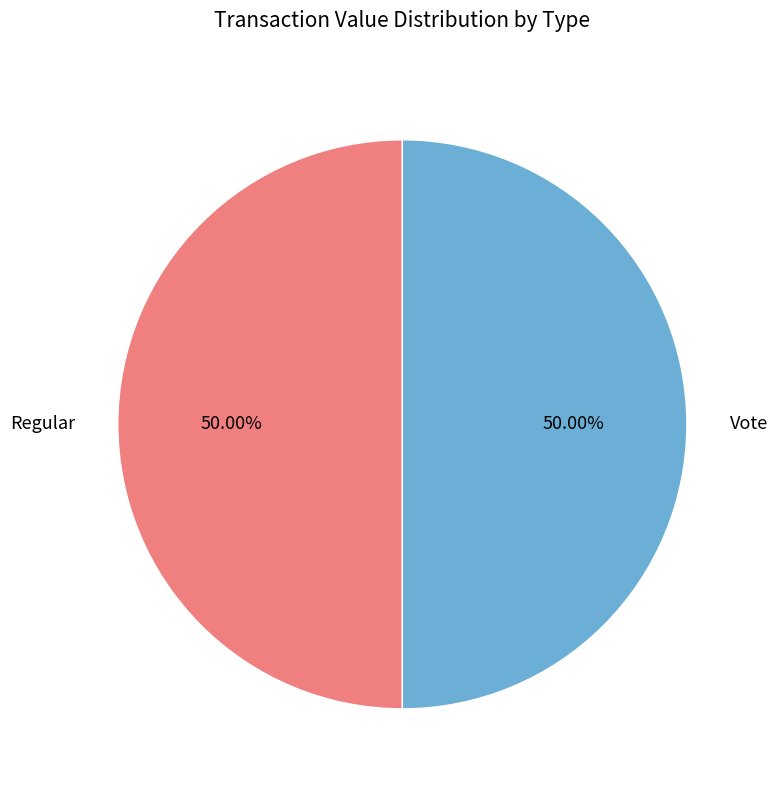

What is the ratio of the value at Regular to the value at Vote?

1.0